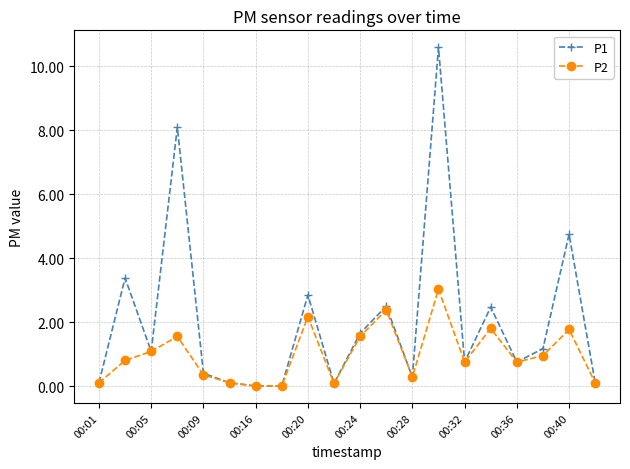

Which series has the largest total across all categories?

P1